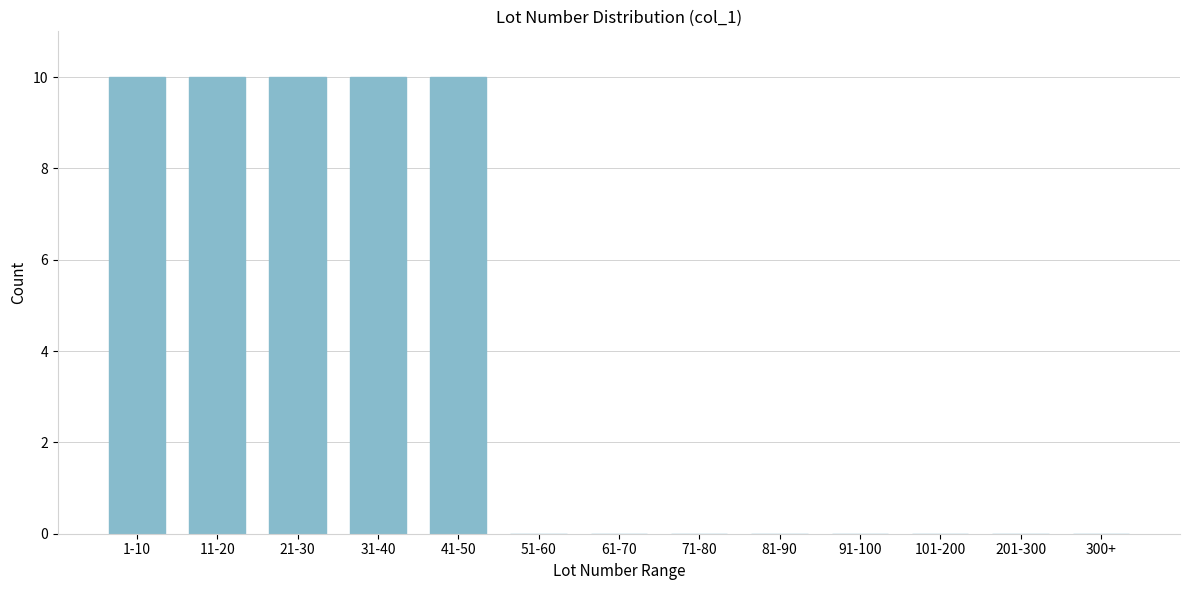

Reading right to left, transcribe all the data shown in this chart.

300+=0	201-300=0	101-200=0	91-100=0	81-90=0	71-80=0	61-70=0	51-60=0	41-50=10	31-40=10	21-30=10	11-20=10	1-10=10